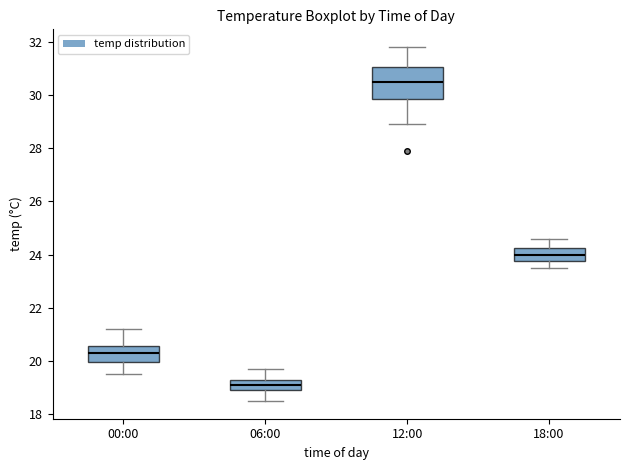

Reading left to right, read every box against the y-axis: the position of its median line, the range the box covers, and the ends of its whiskers. The values are not printed on the chart, so give them approximately, as read against the axis.

00:00: median 20.4, box 20.0 to 20.6, whiskers 19.6 to 21.2
06:00: median 19.2, box 19.0 to 19.4, whiskers 18.6 to 19.8
12:00: median 30.6, box 29.8 to 31.0, whiskers 29.0 to 31.8
18:00: median 24.0, box 23.8 to 24.2, whiskers 23.6 to 24.6